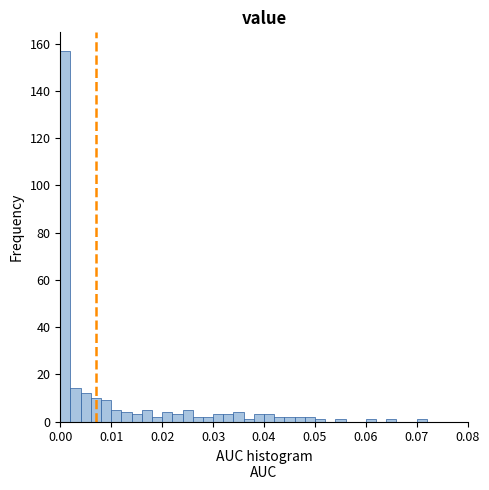

Around what value on the x-axis is the tallest bar? Give the approximate position of its centre, as read against the axis.

0.001